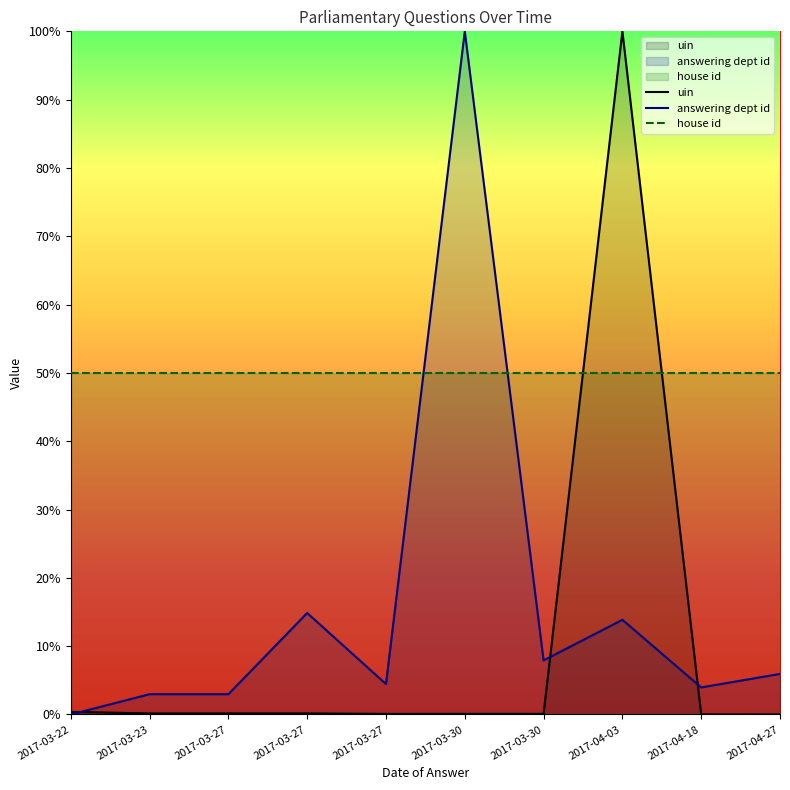

Which label corresponds to the smallest value in the chart?

2017-04-27